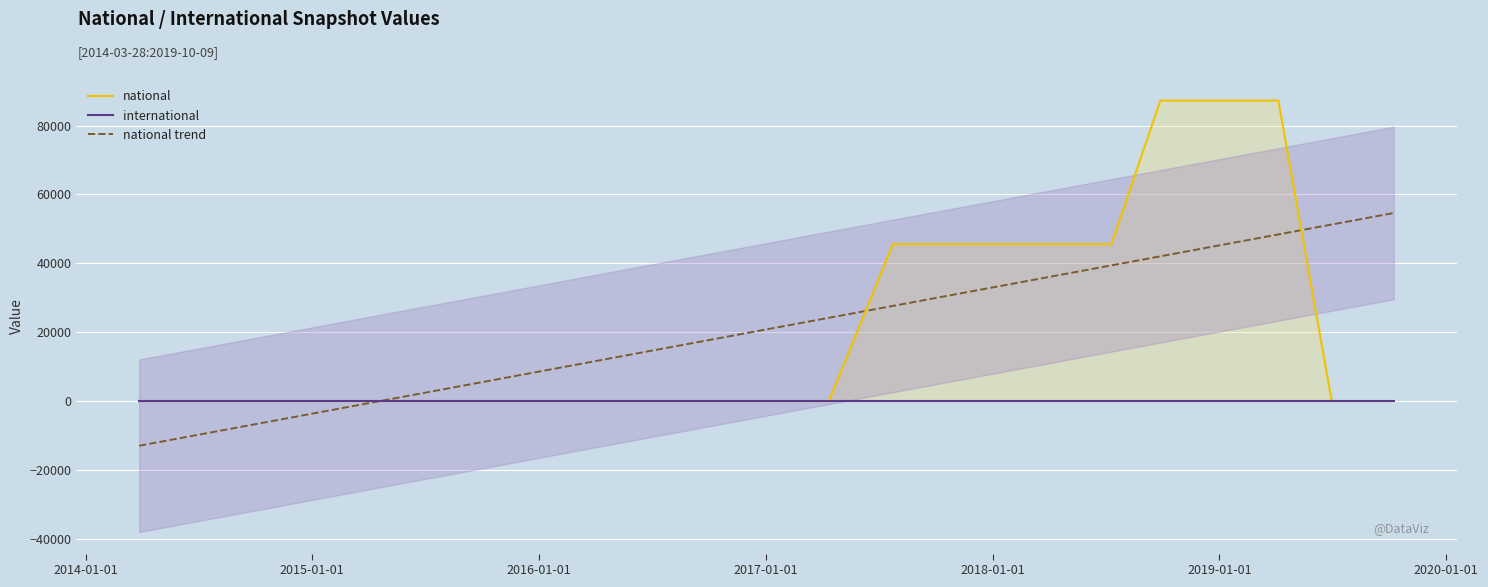

How many lines are shown in the chart?

3